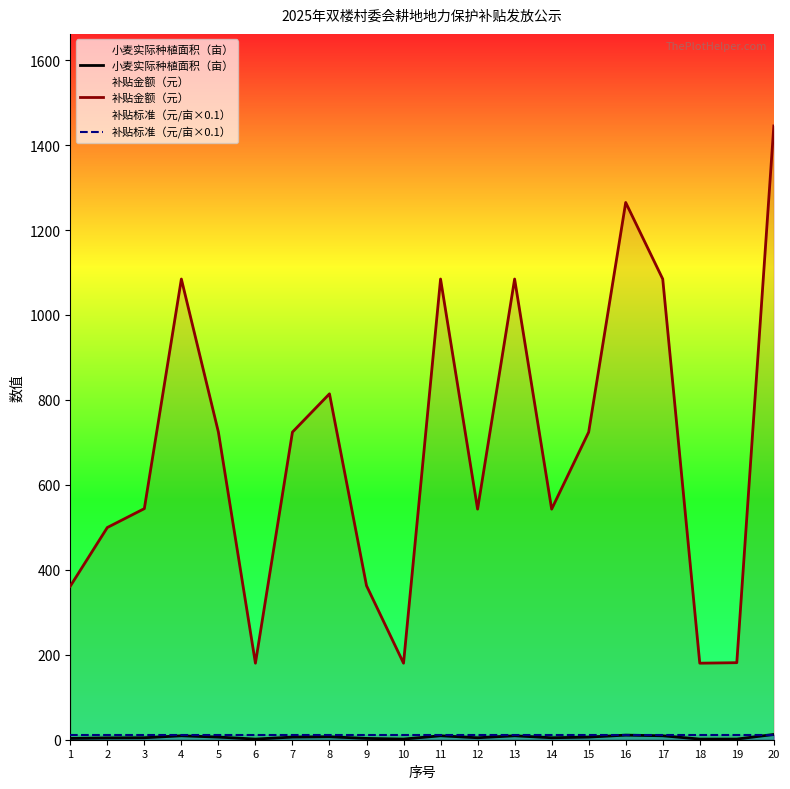

Which series has the largest range (max minus min)?

补贴金额（元）